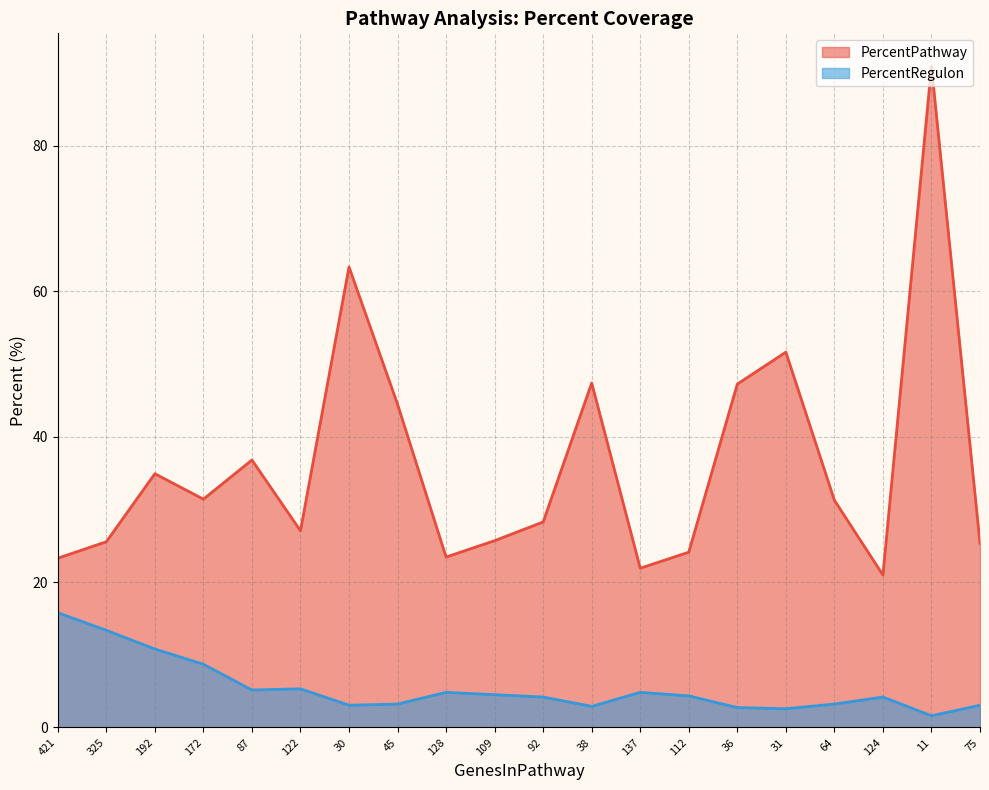

What is the highest value of the PercentRegulon series?

15.8